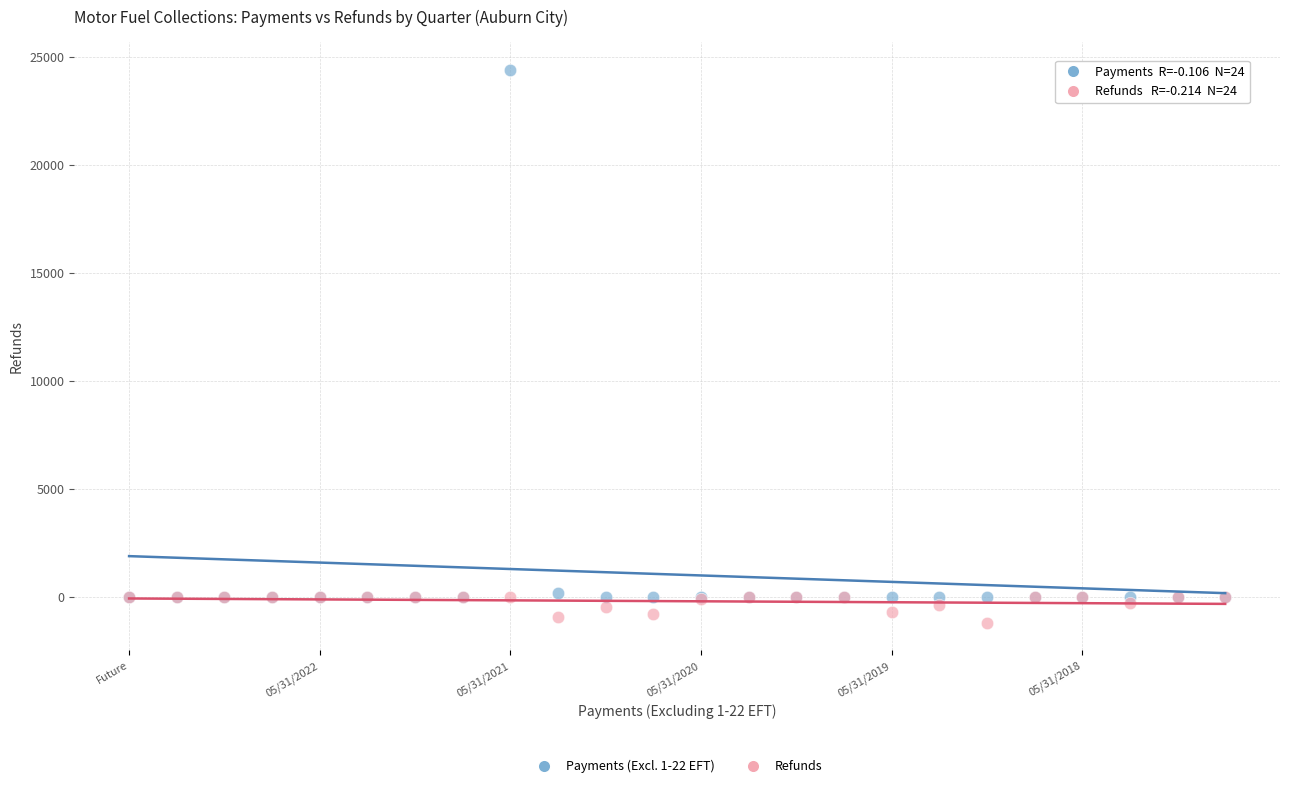

Which series reaches the minimum Y coordinate?

Refunds